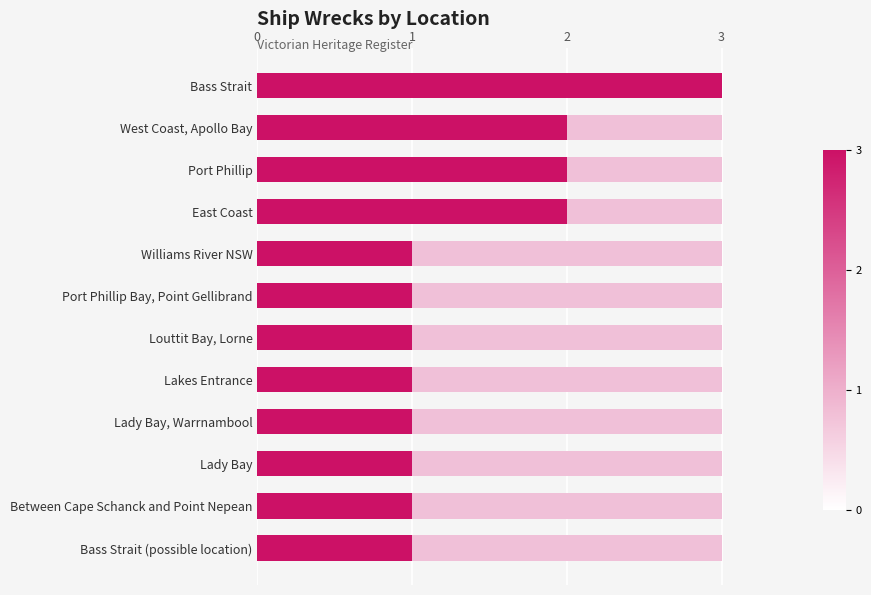

What is the maximum value shown in the chart?

3